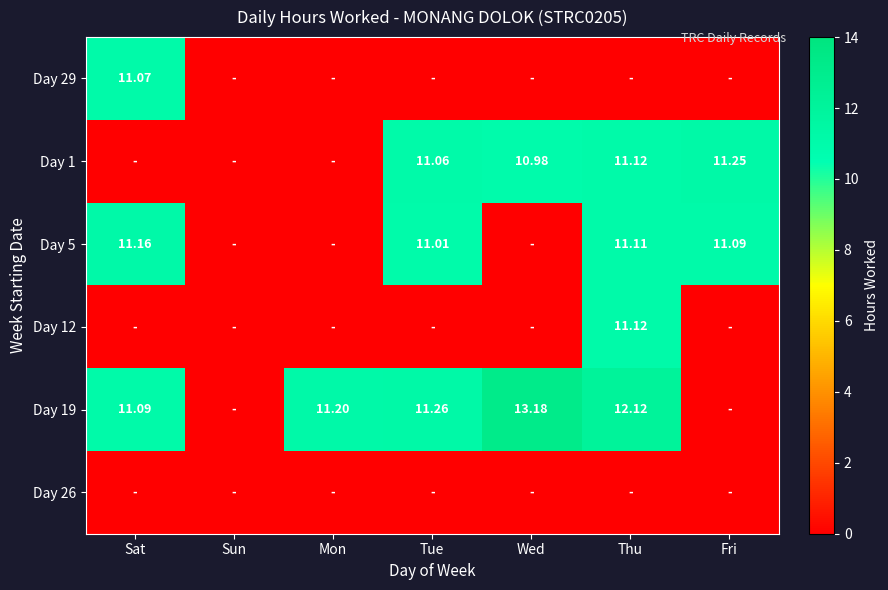

At how many categories does at least one series exceed 1?

6